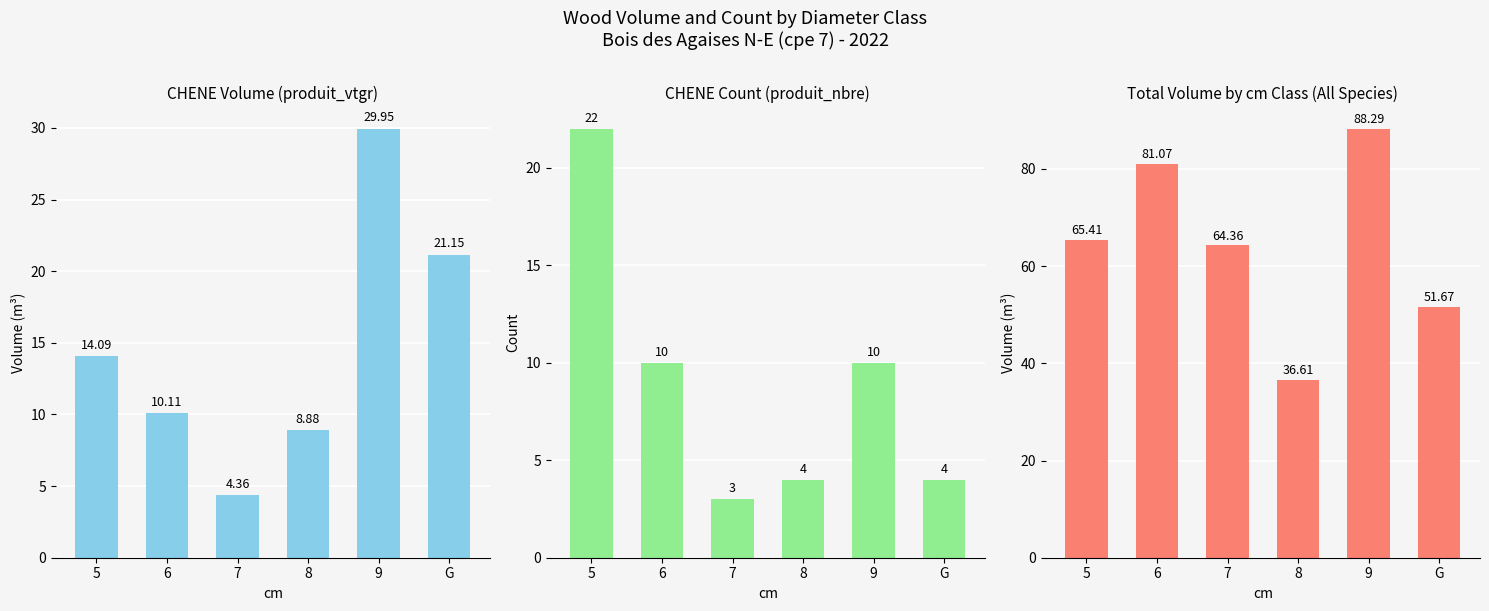

Rank the series by their maximum value, from highest to lowest.

produit_vtgr (All Species), produit_vtgr (CHENE), produit_nbre (CHENE)